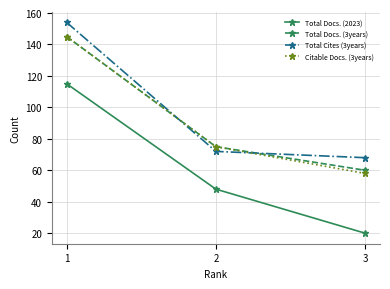

What value does the Total Docs. (3years) series have at 1?

145